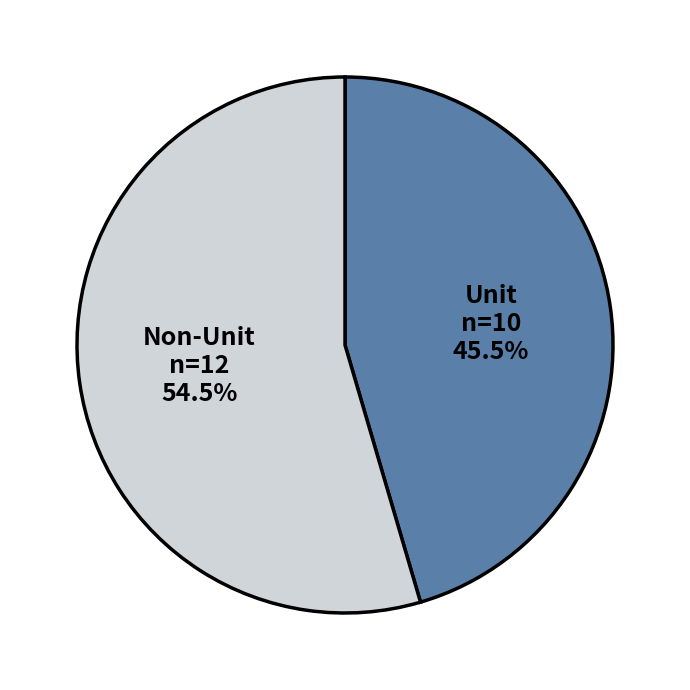

Rank the categories by value from lowest to highest.

Unit, Non-Unit